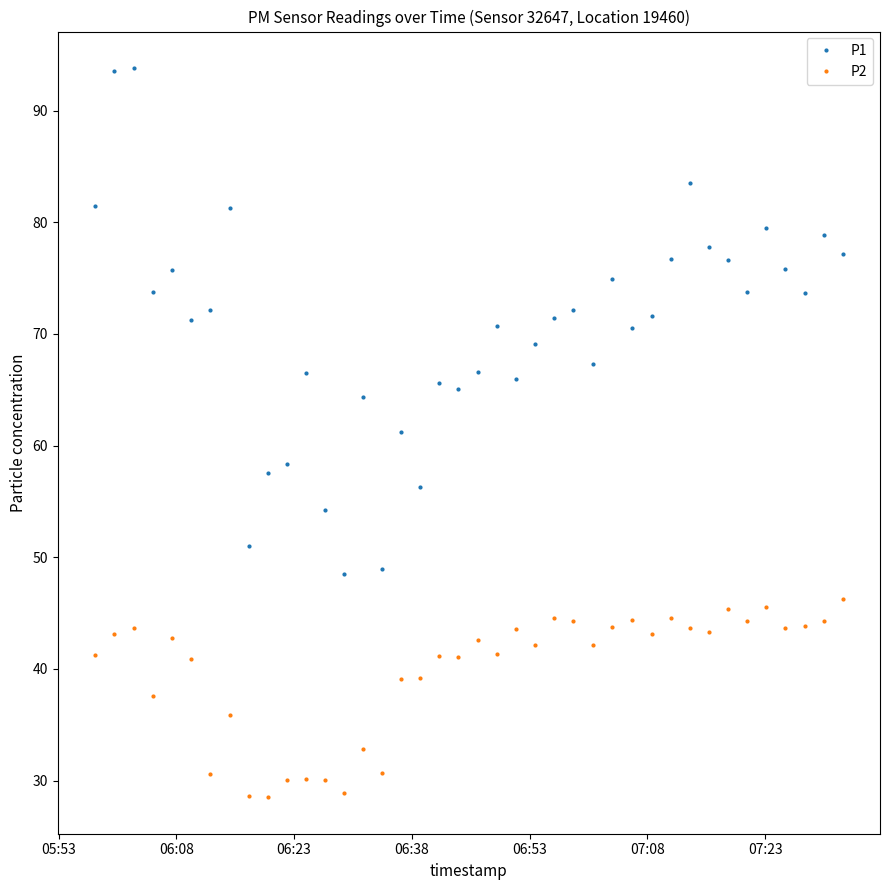

True or false: P1 and P2 cross at least once.

False